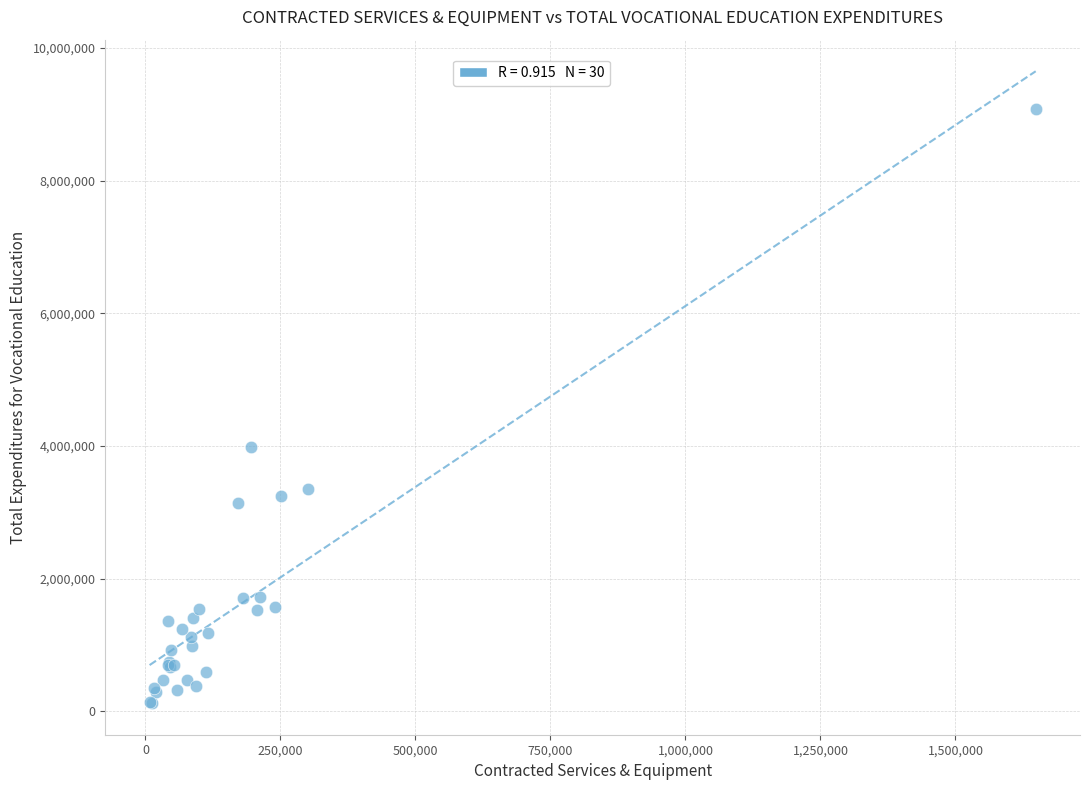

What Y value in the scatter plot is closest to 4601156?

3981247.0